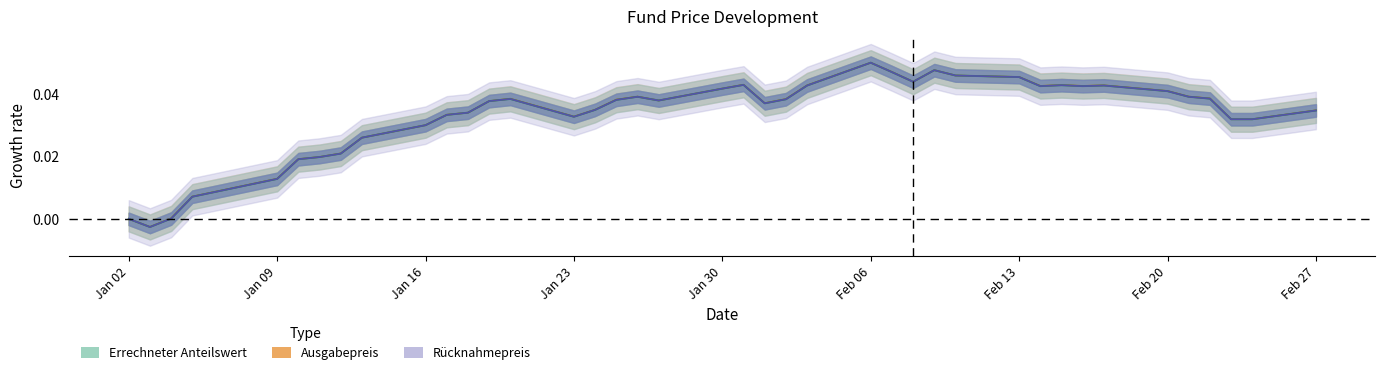

Is it true that Ausgabepreis equals 0.0 at Jan 23?

False